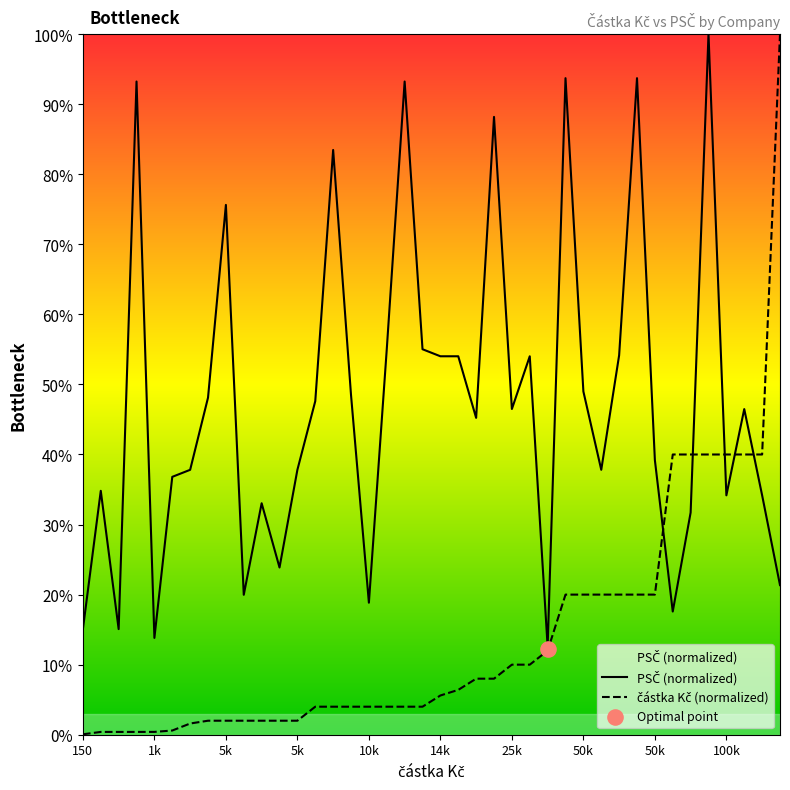

Which series contains the highest Y value?

PSČ (normalized)